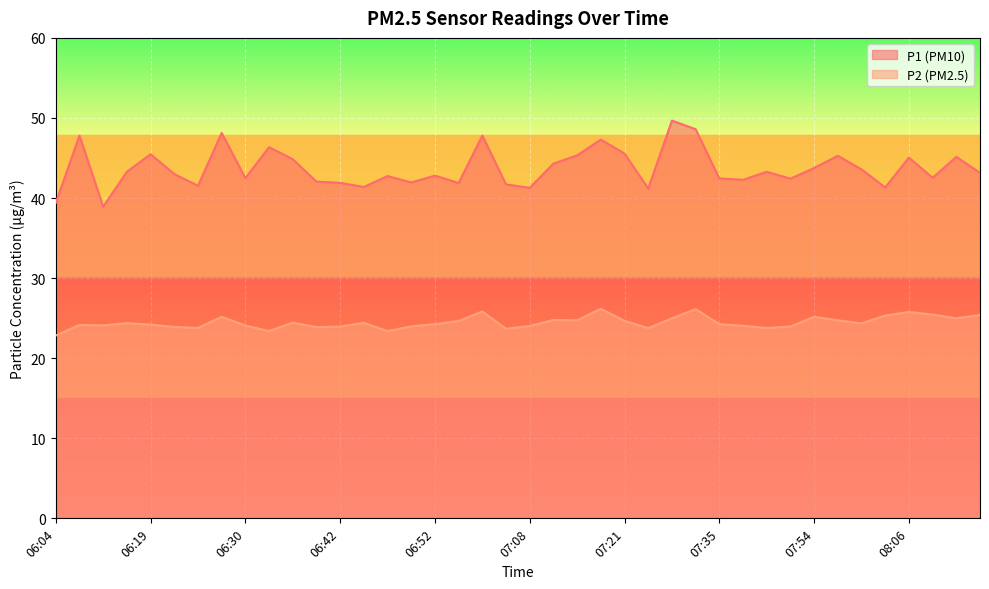

Where is P1 nearest to the value 44?

07:54